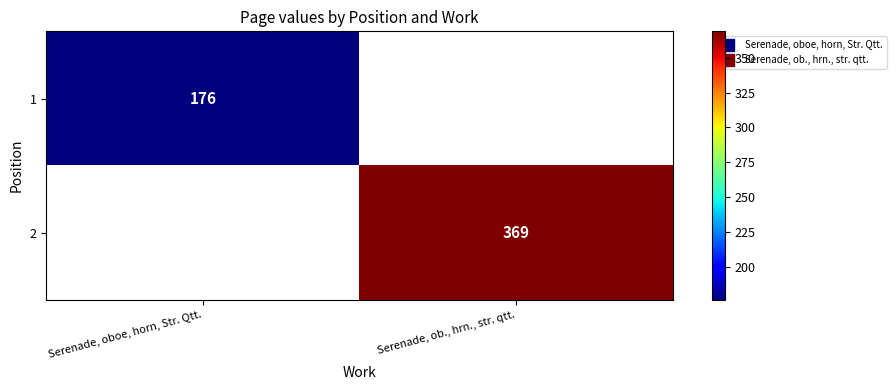

List the series in order of their peak value, lowest first.

1, 2